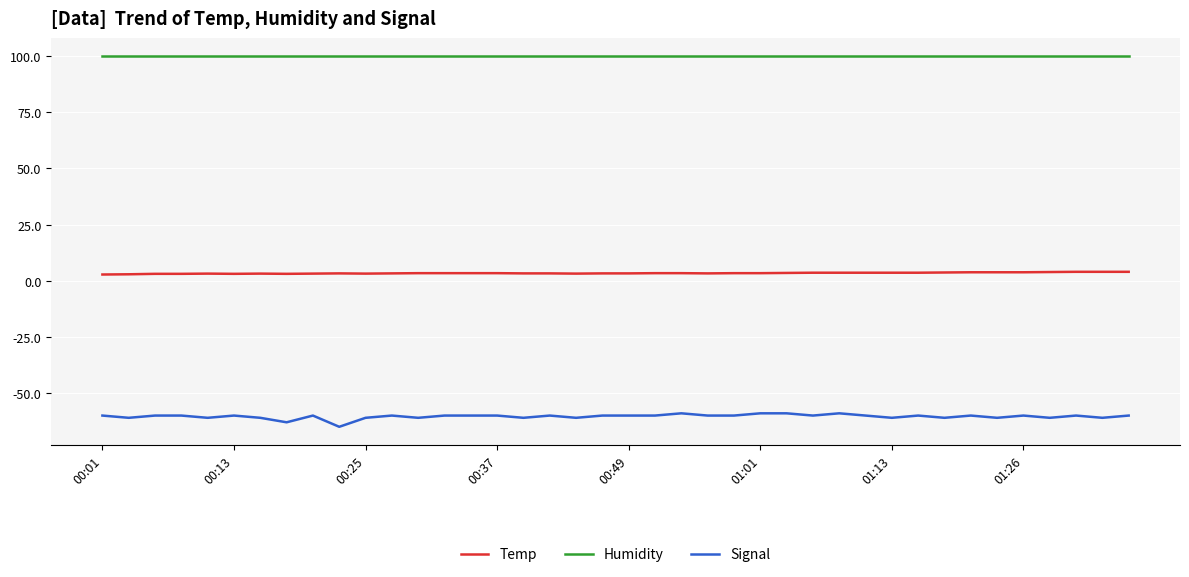

Which series has the largest range (max minus min)?

Signal